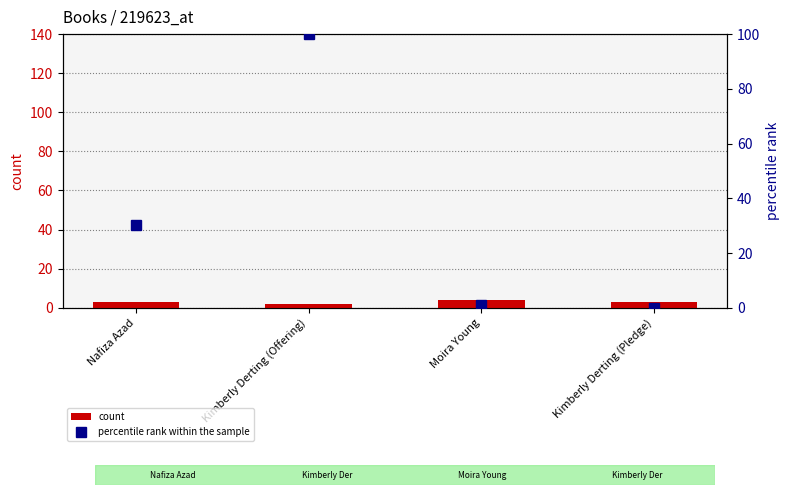

What is the label of the 1st bar from the left?

Nafiza Azad